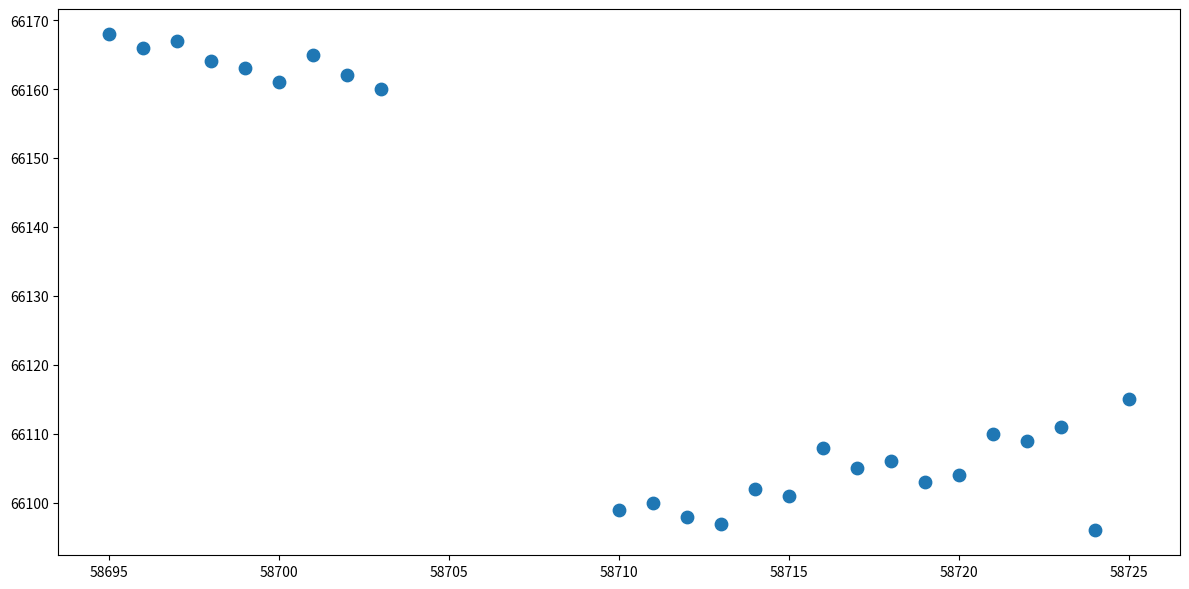

What is the range of Y values (max minus min)?

72